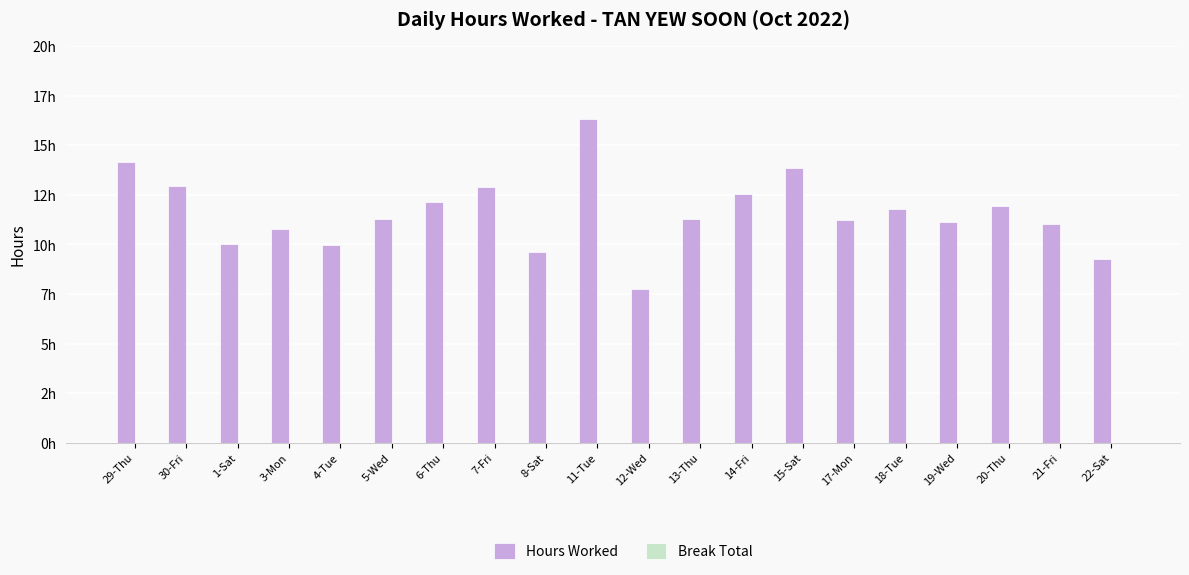

Are the bars horizontal?

No